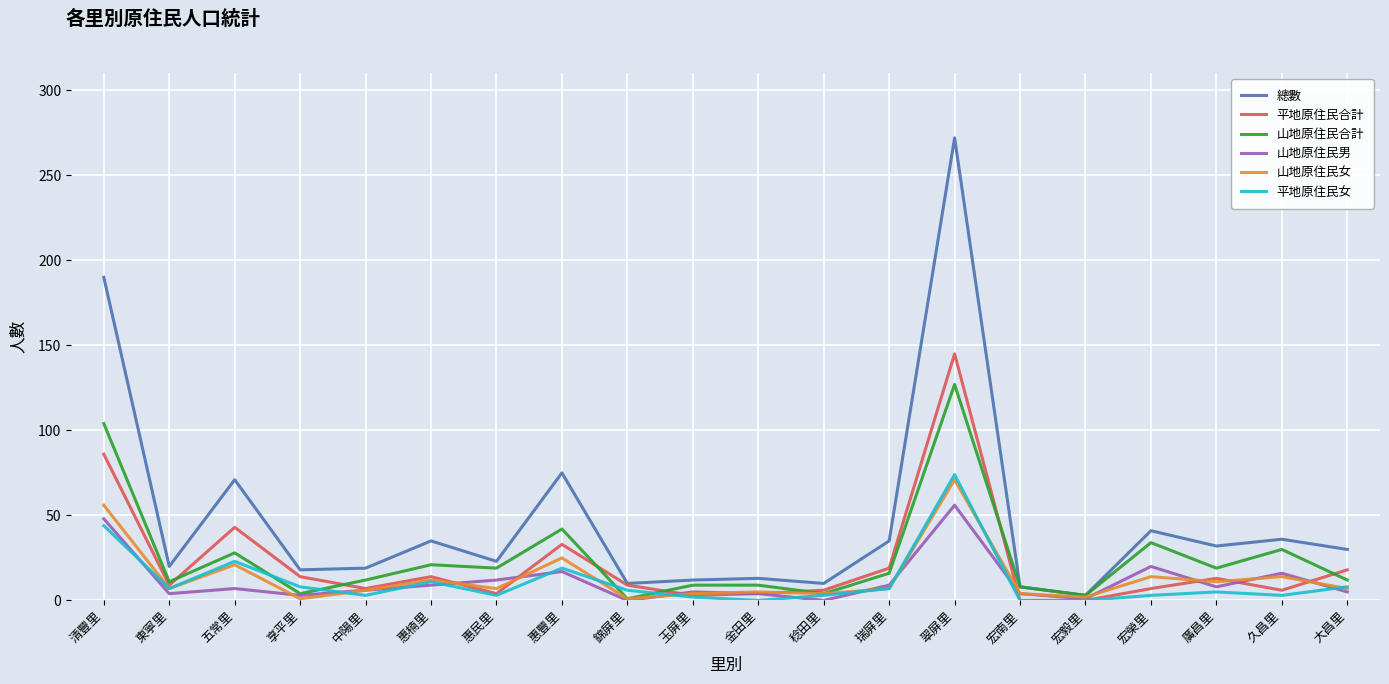

How many lines are shown in the chart?

6